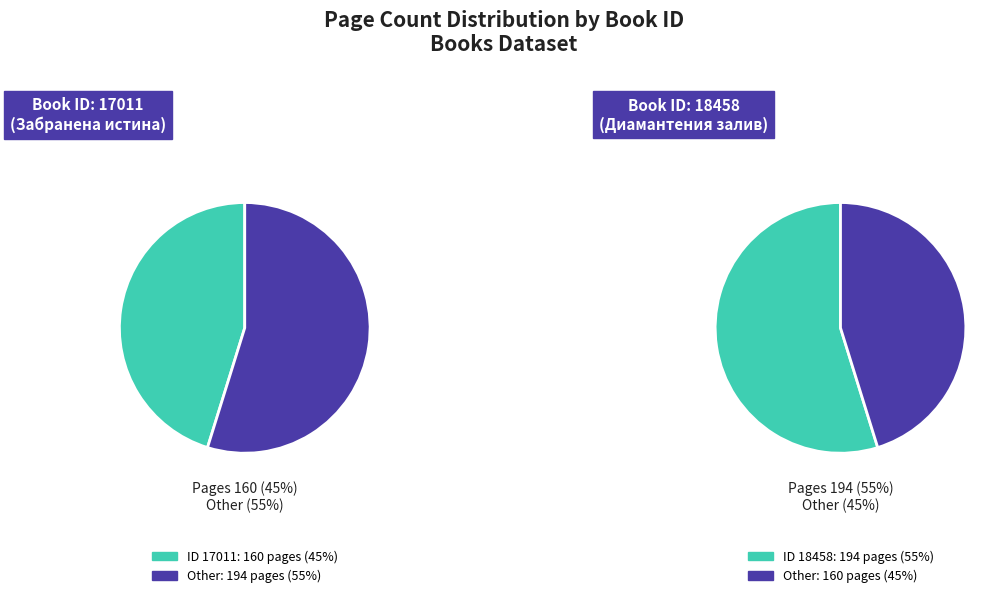

What is the total percentage of 18458 and 17011?

100.0%